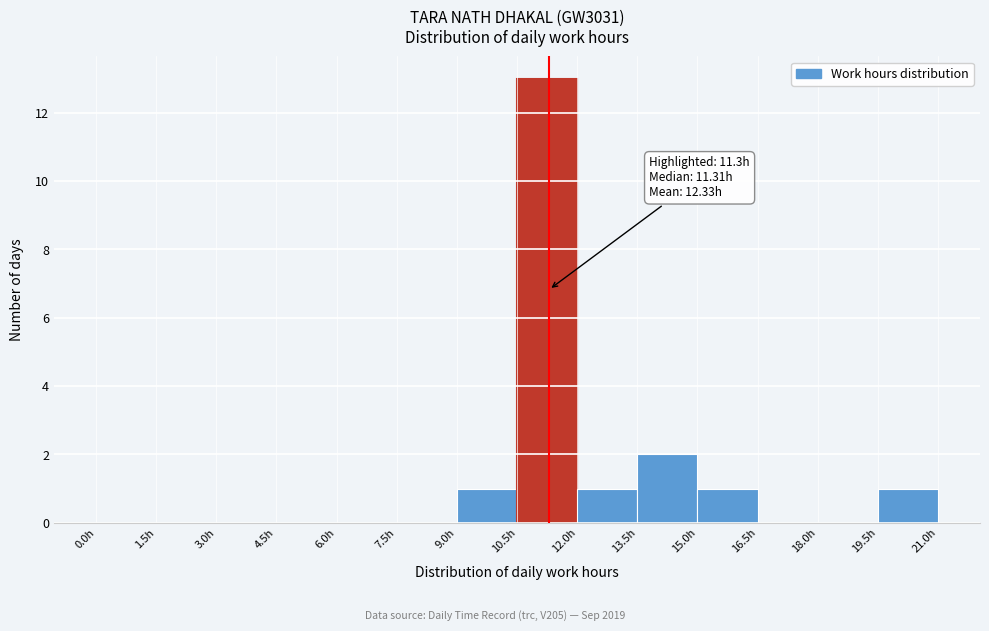

Which range on the x-axis has the tallest bar?

10.5 to 12.0